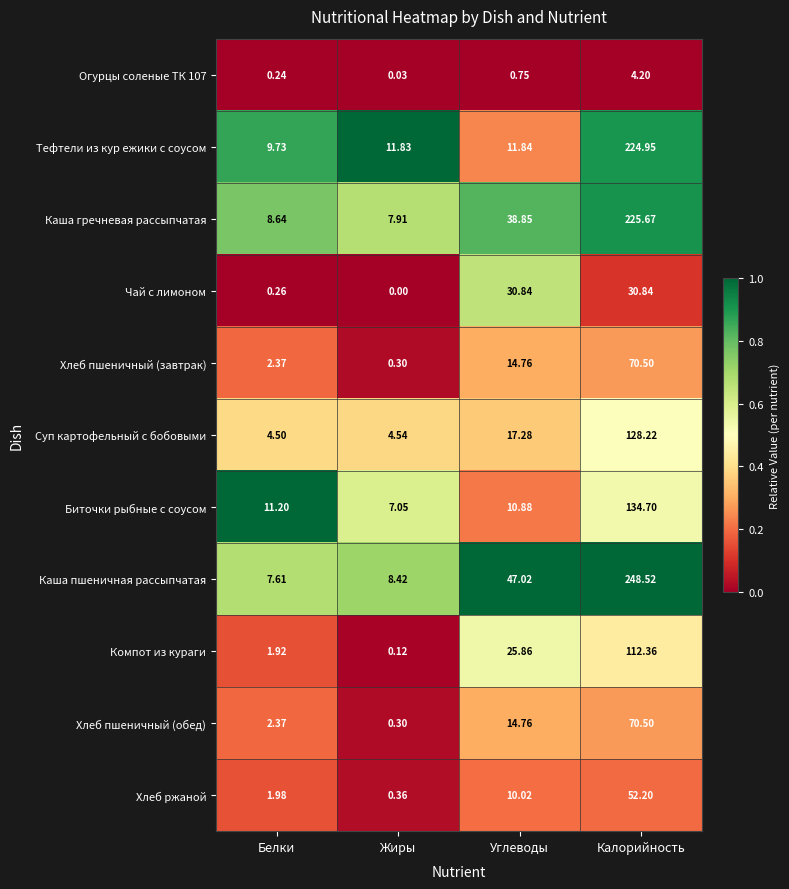

At which category is the sum across all series the highest?

Калорийность